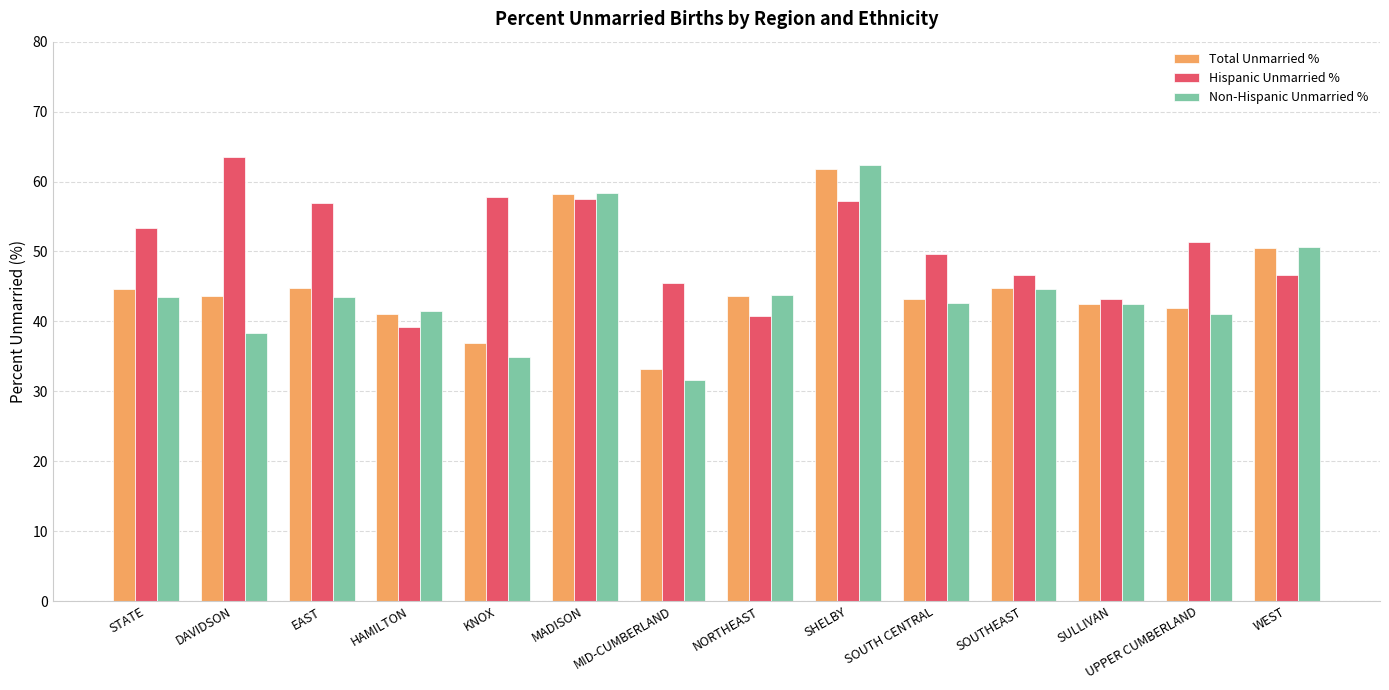

Is it true that Total Unmarried % equals 13.3 at MID-CUMBERLAND?

False